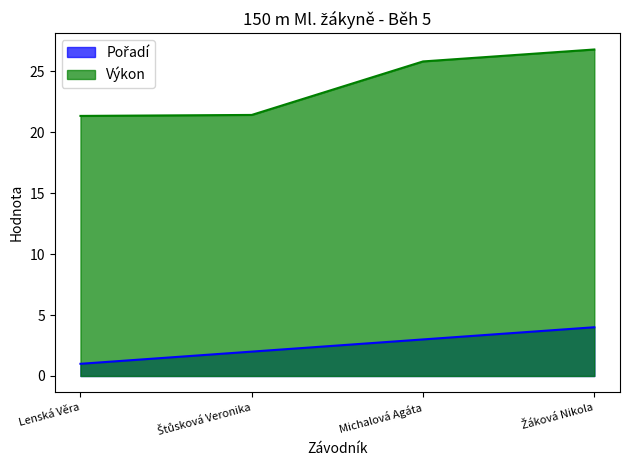

Read the Pořadí value at Lenská Věra.

1.0